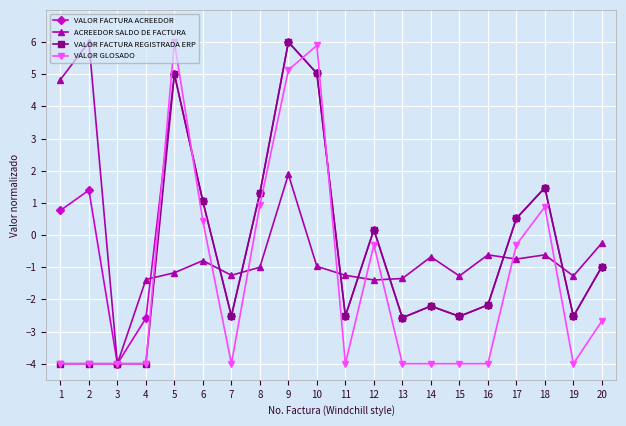

What is the lowest value of the ACREEDOR SALDO DE FACTURA series?

-4.0